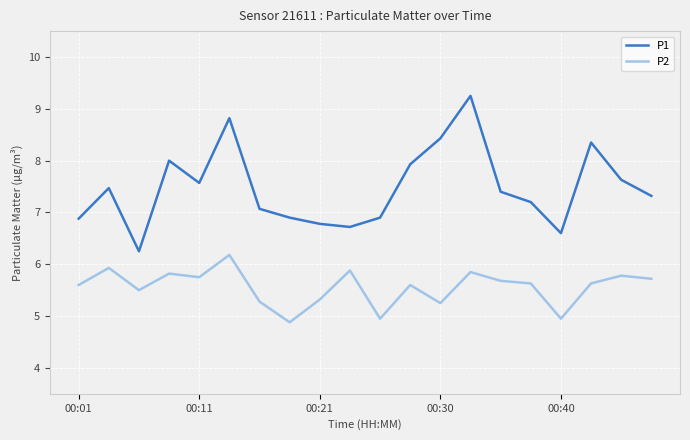

Does the chart have visible grid lines?

Yes